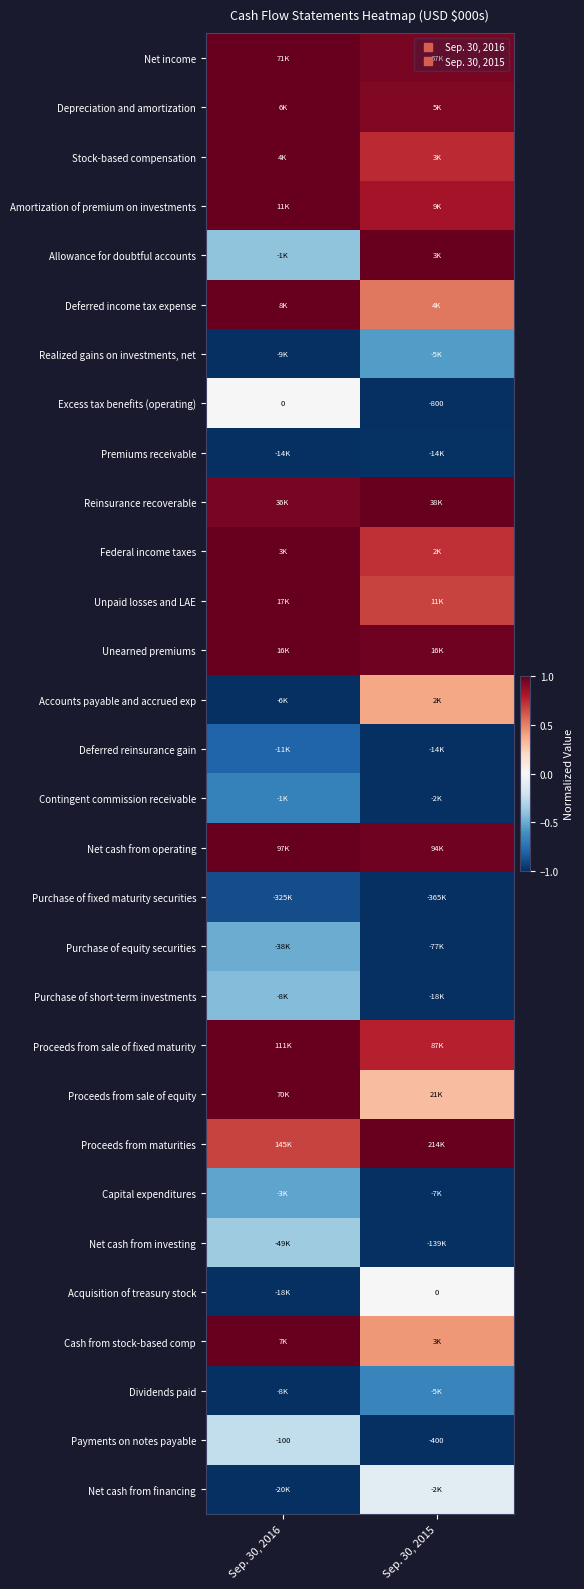

True or false: Unpaid losses and LAE has a value of 0.6 at Sep. 30, 2016.

False